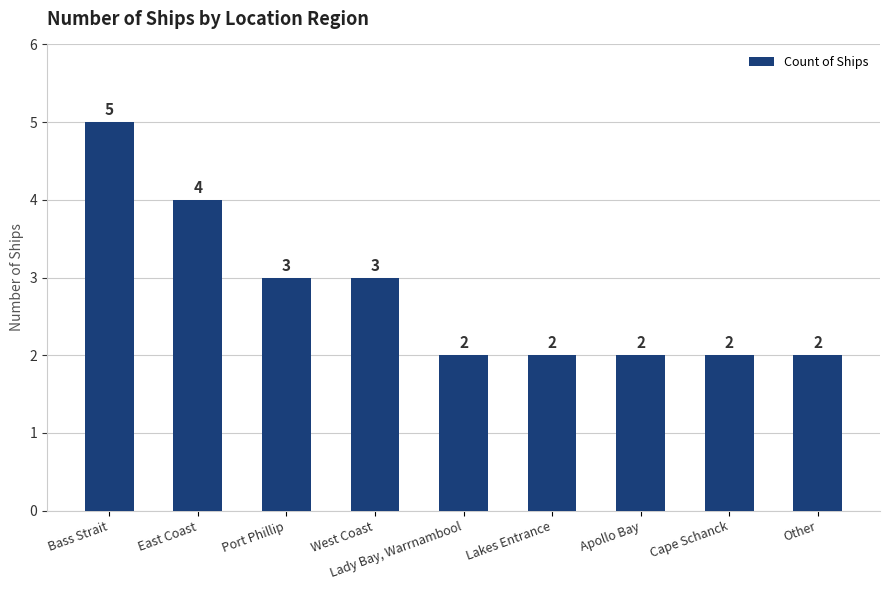

What is the ratio of the value at Lady Bay, Warrnambool to the value at Apollo Bay?

1.0